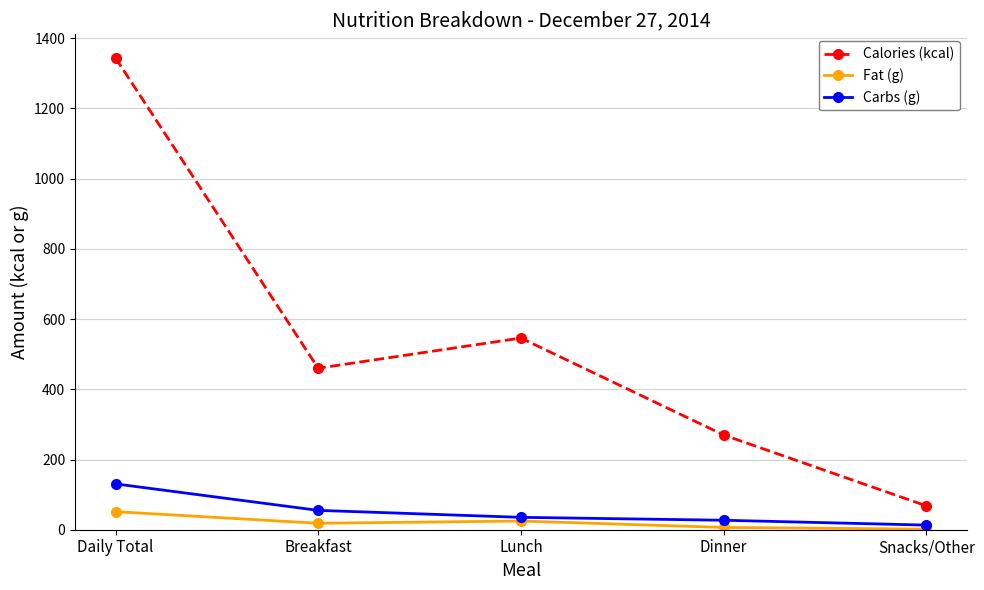

Is this an area chart (filled region under the line)?

No